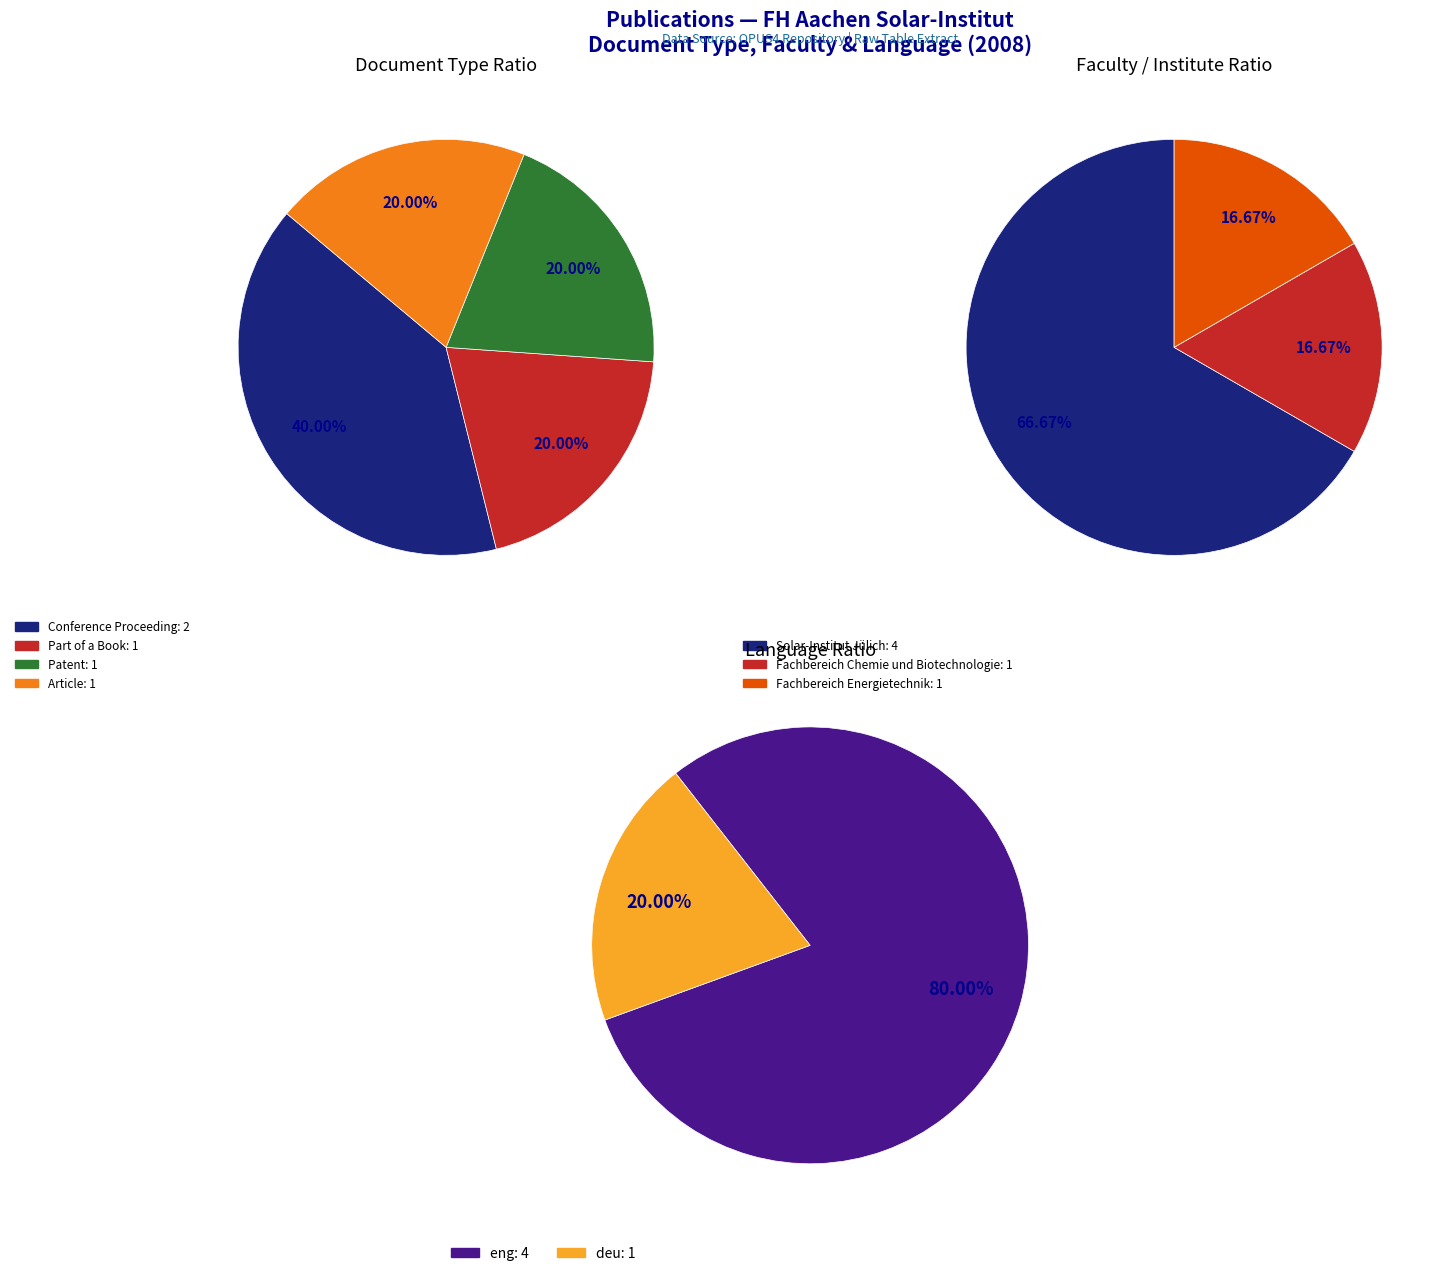

What percentage is the Article slice, to the nearest percent?

20%